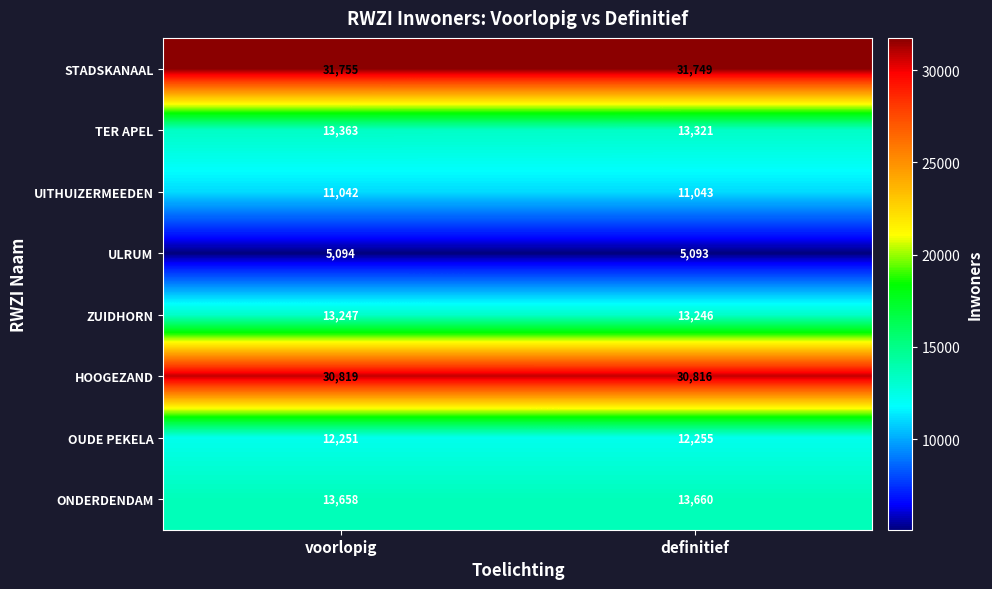

At voorlopig, list the series in order from largest to smallest.

STADSKANAAL, HOOGEZAND, ONDERDENDAM, TER APEL, ZUIDHORN, OUDE PEKELA, UITHUIZERMEEDEN, ULRUM